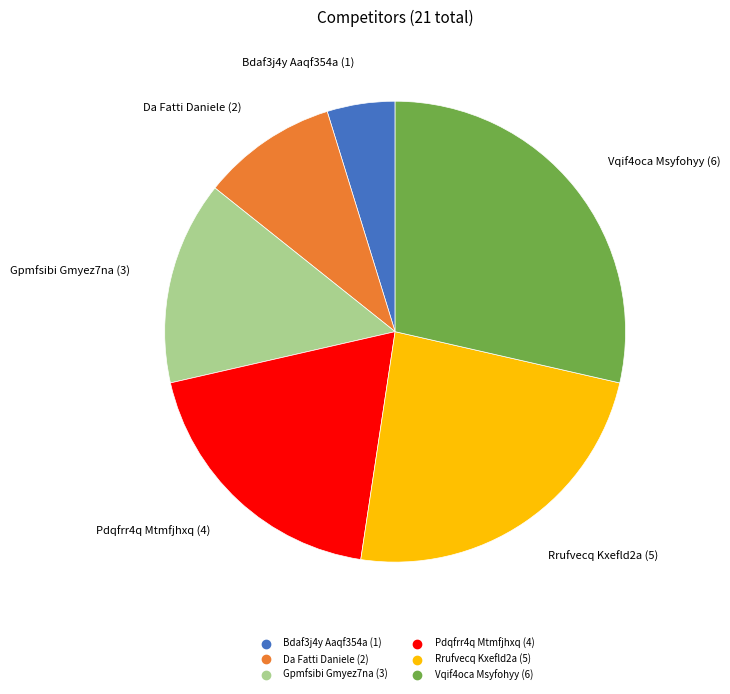

True or false: Bdaf3j4y Aaqf354a accounts for 5% of the total.

True